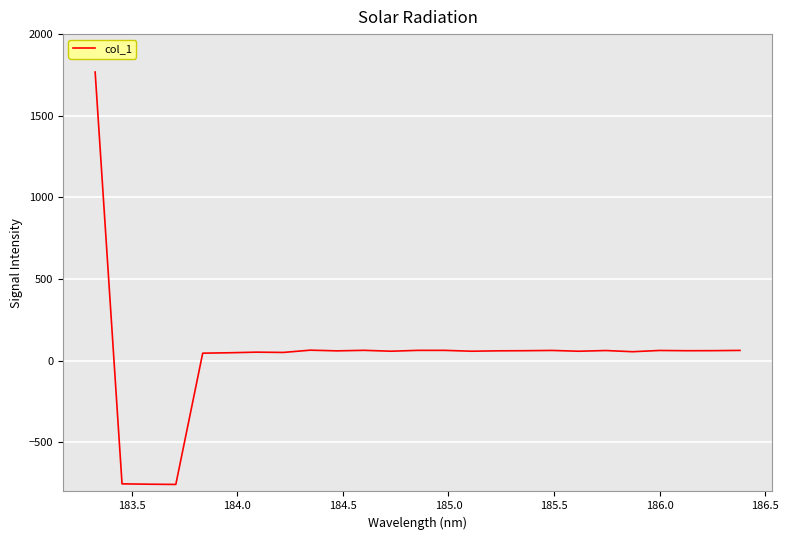

What is the smallest value displayed?

-757.0